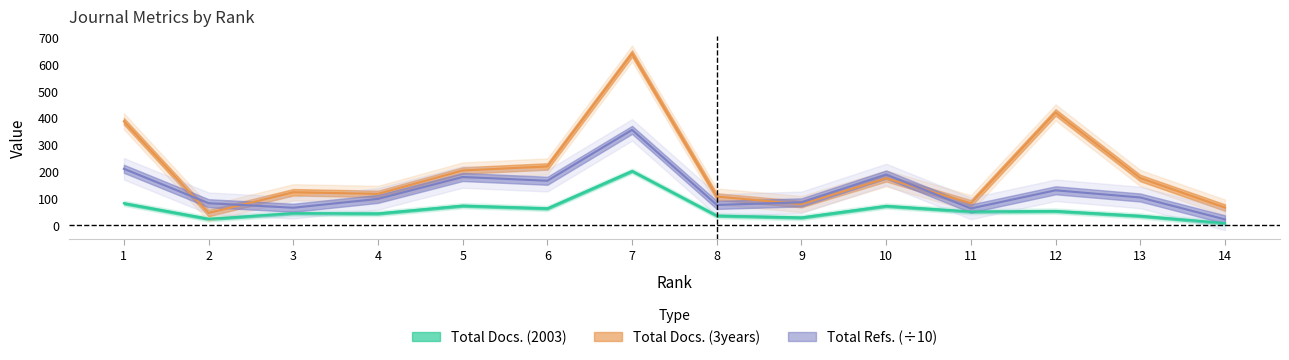

How many series are shown in this chart?

3